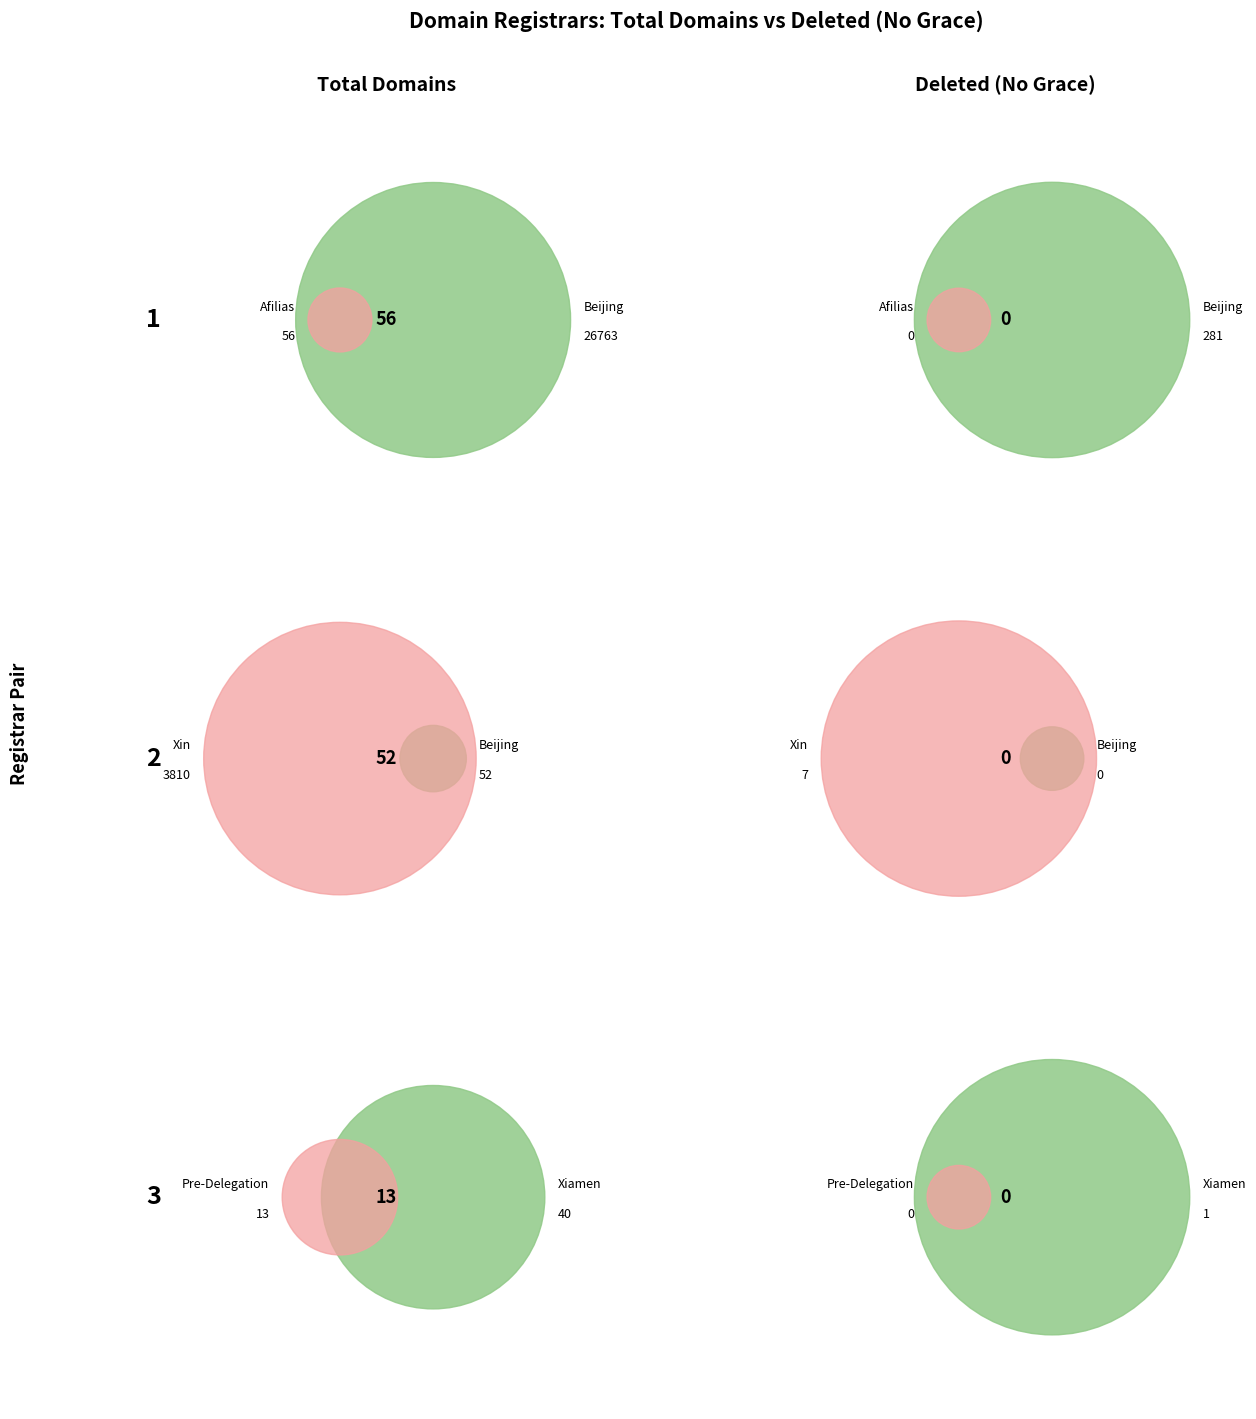

Rank the series at 2 from highest to lowest value.

total_domains, deleted_nograce